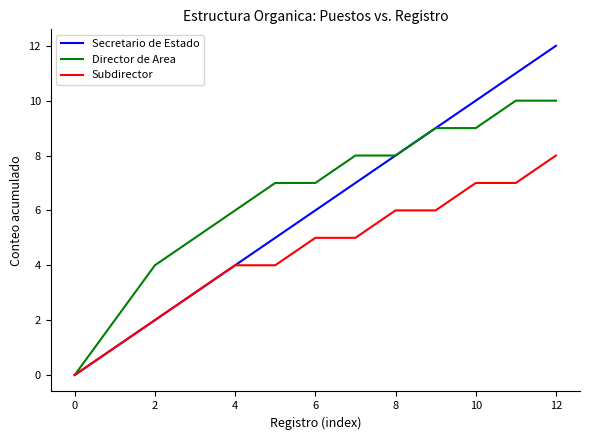

Which series has the widest spread of values?

Secretario de Estado